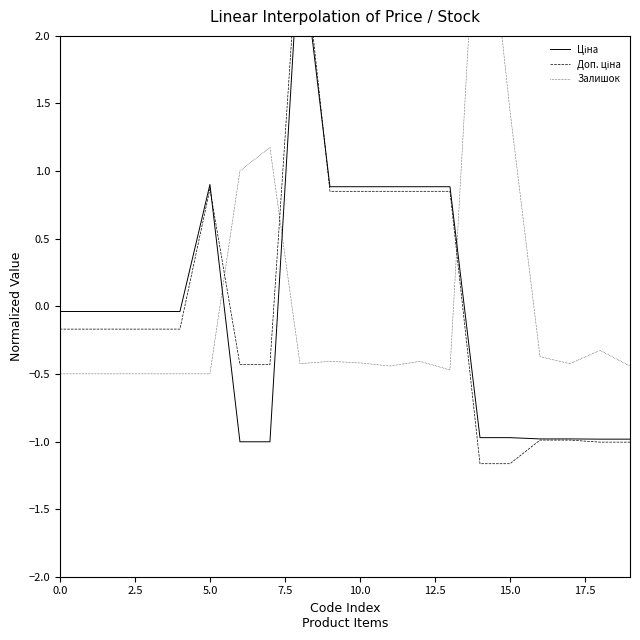

How many times do Доп. ціна and Ціна cross each other?

2